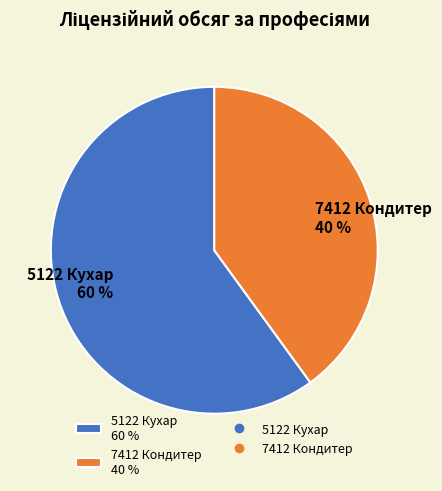

Rank the categories by value from highest to lowest.

5122 Кухар, 7412 Кондитер